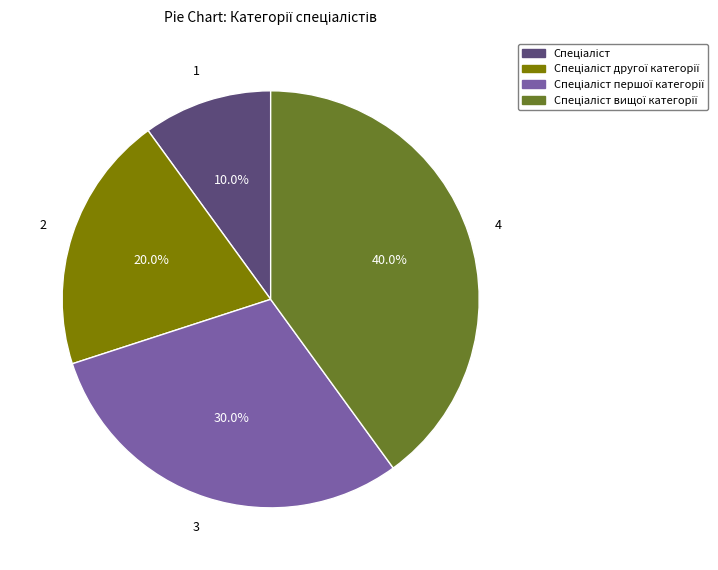

Does any single category account for the majority?

No